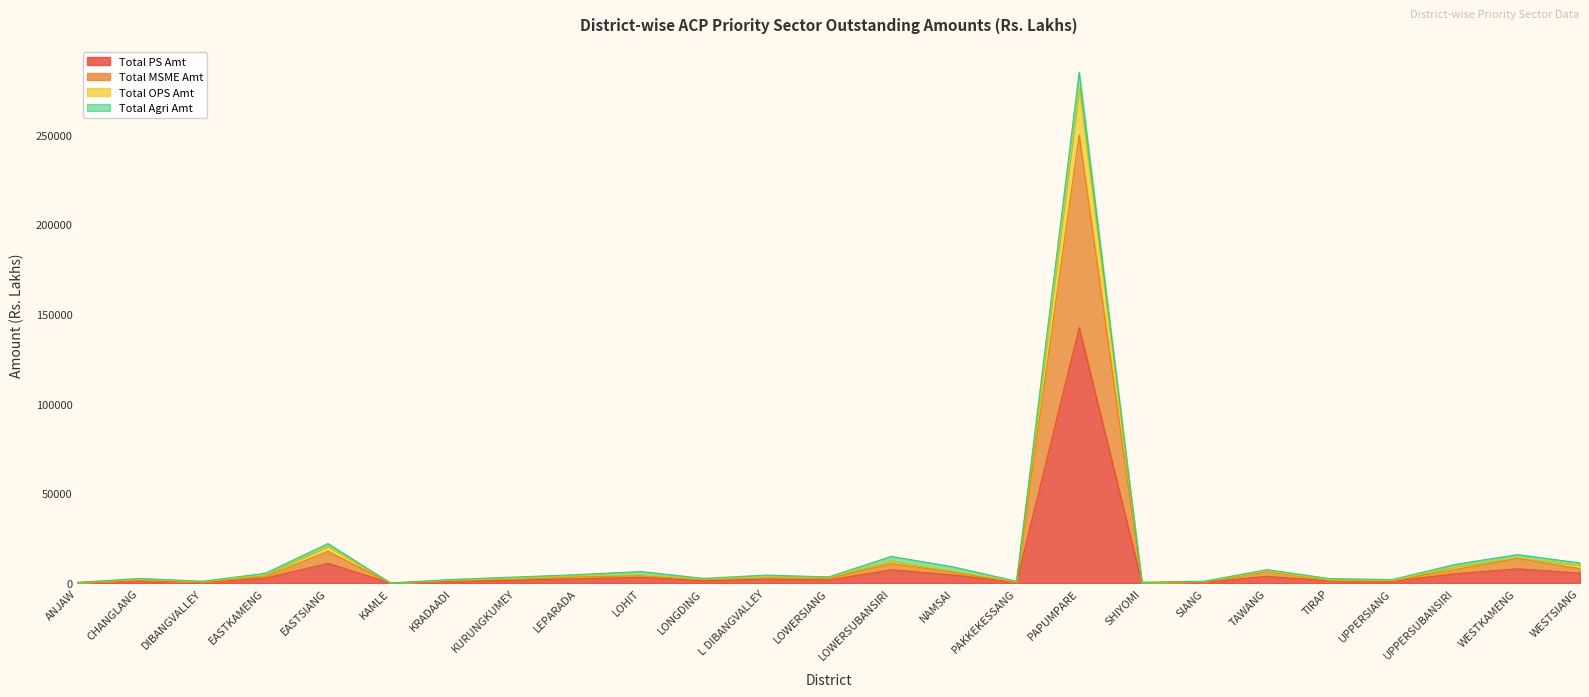

What is the maximum value for Total PS Amt?

142385.4